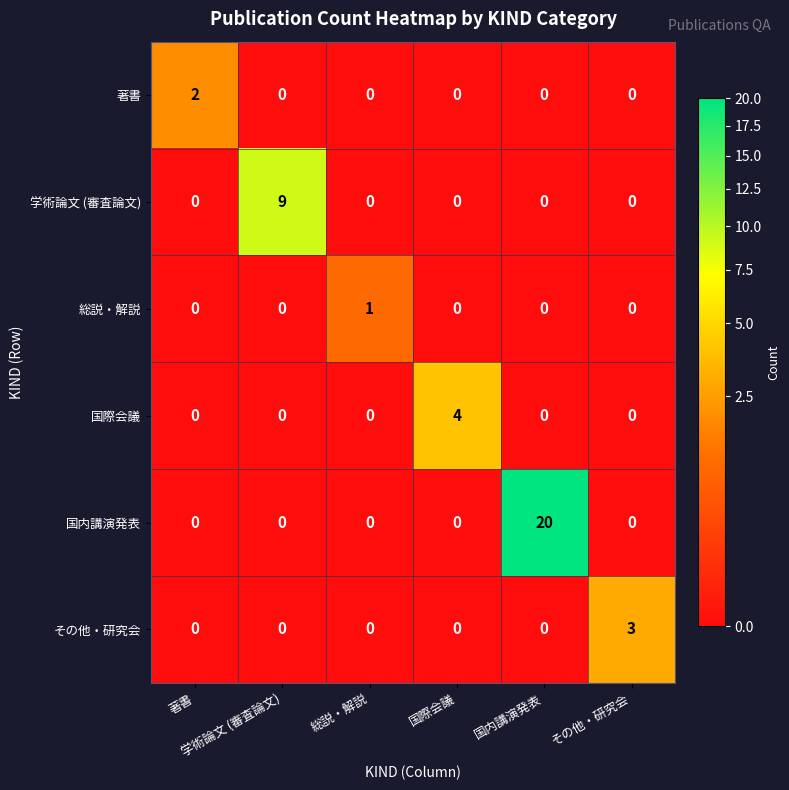

At which category is the sum across all series the highest?

国内講演発表